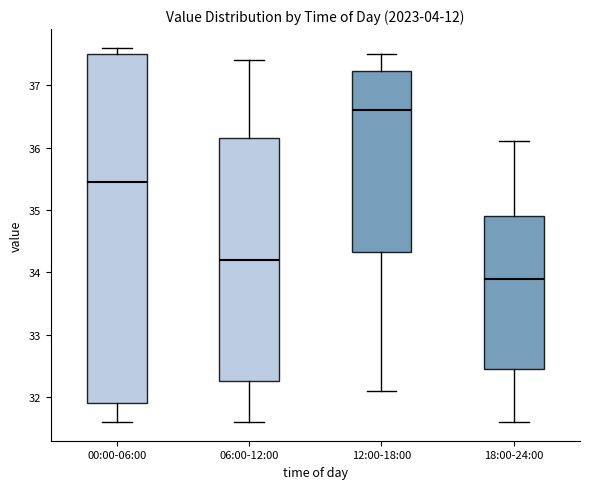

Which box's median line is the highest?

12:00-18:00